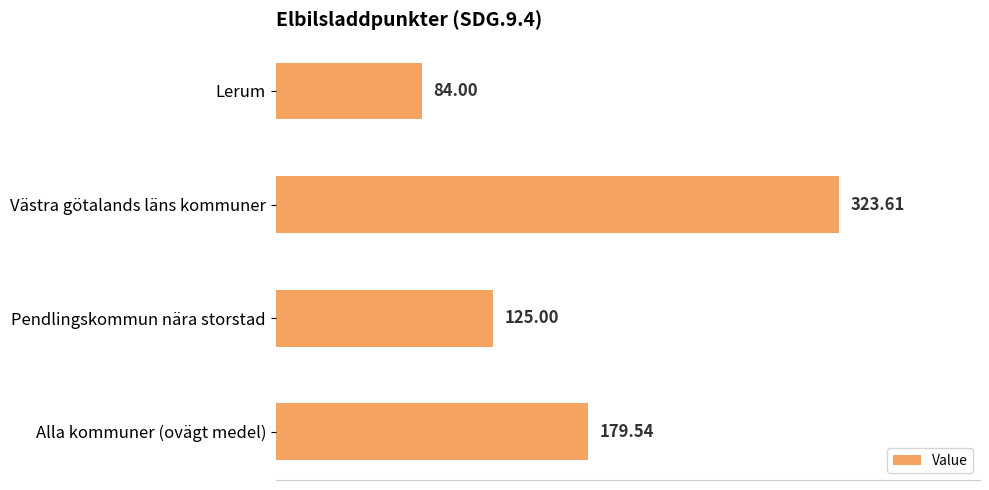

Between Lerum and Pendlingskommun nära storstad, which is larger?

Pendlingskommun nära storstad